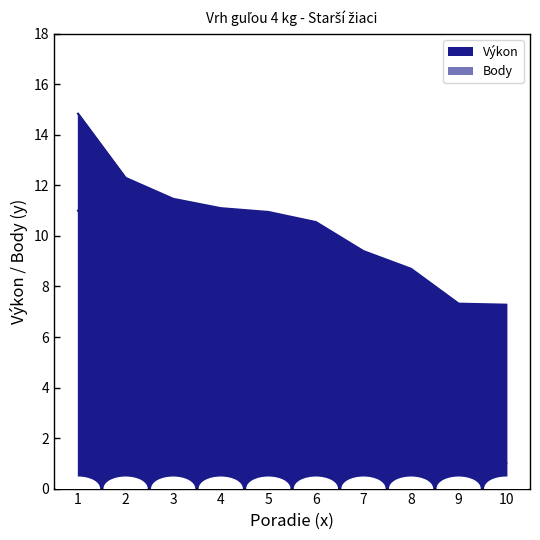

Reading left to right, list all the values displayed in this chart.

Výkon: 14.8	12.3	11.5	11.1	10.9	10.6	9.4	8.7	7.3	7.3
Body: 11.0	9.0	8.0	7.0	6.0	5.0	4.0	3.0	2.0	1.0